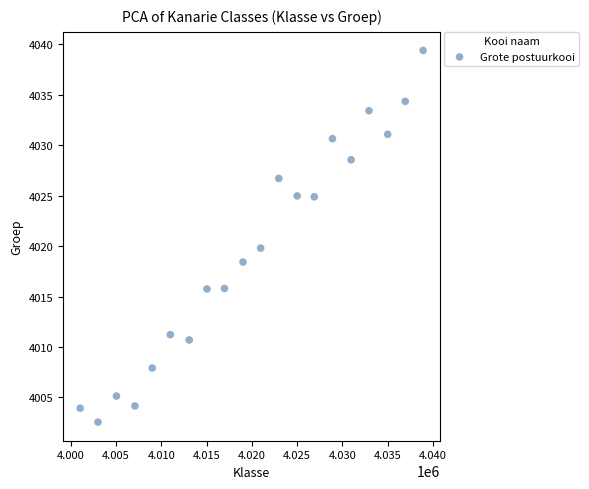

What is the range of X values (max minus min)?

37904.5